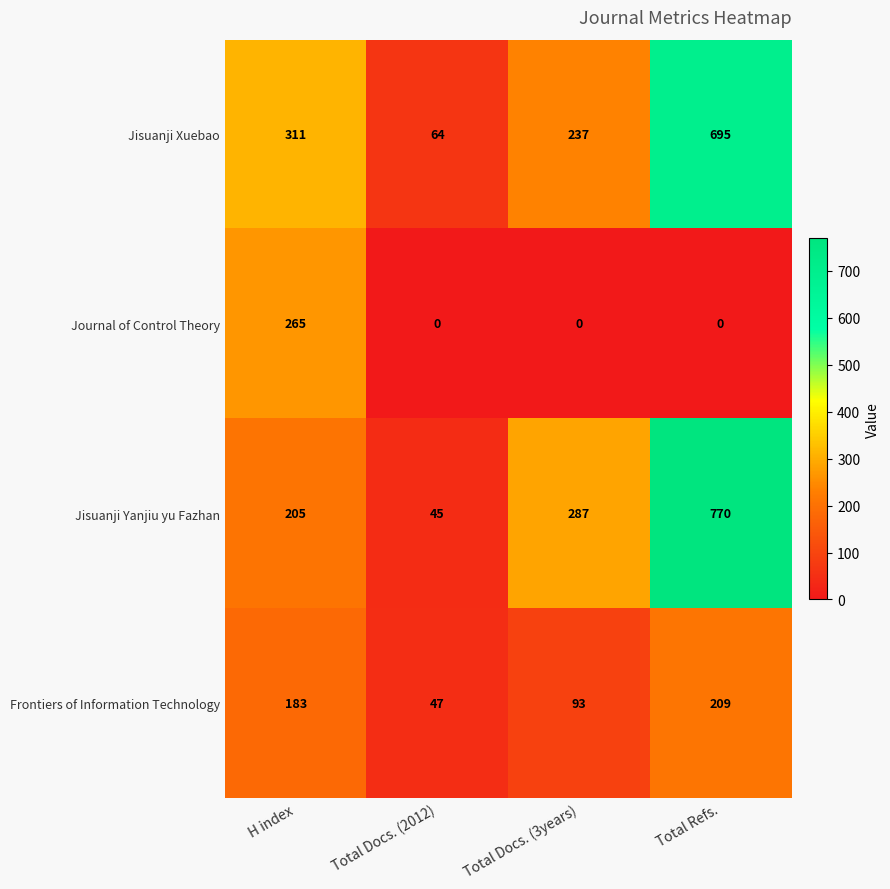

What is the approximate value of Jisuanji Yanjiu yu Fazhan at Total Docs. (3years), to the nearest 50?

300